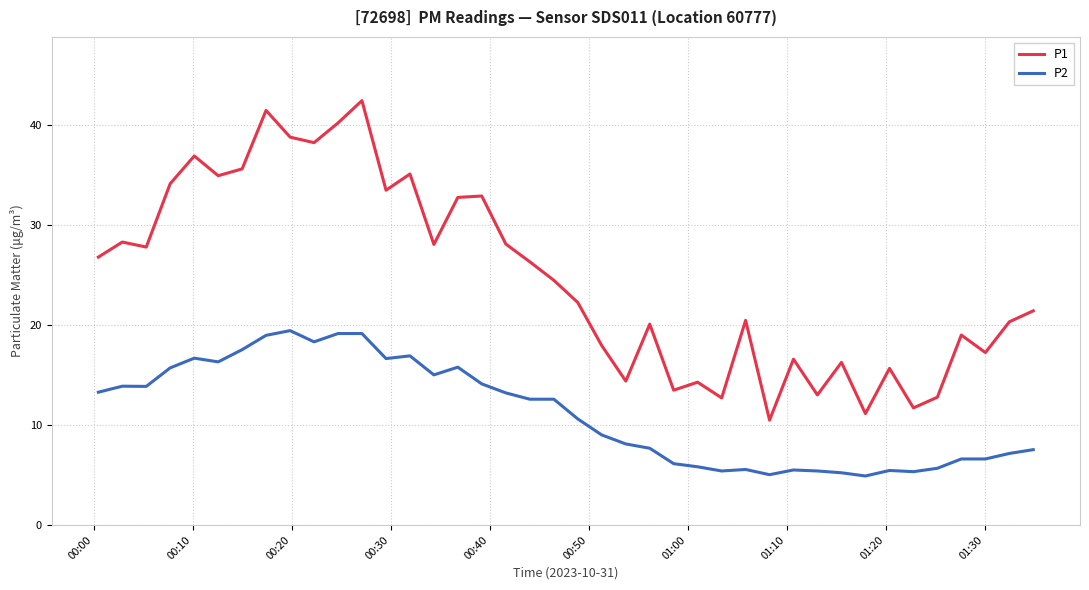

Does the chart have visible grid lines?

Yes